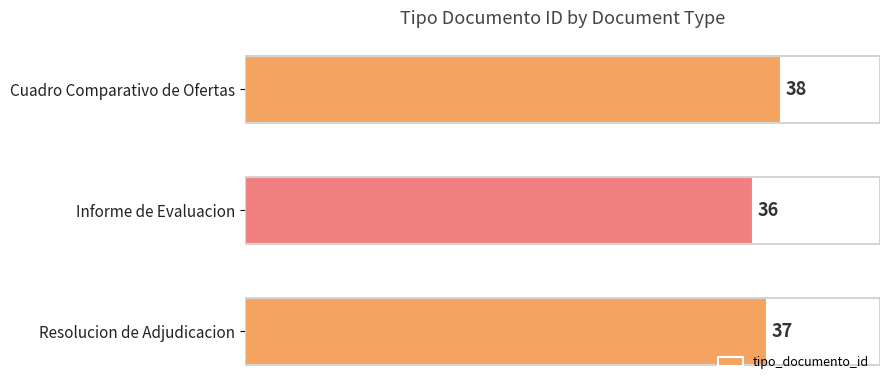

Is it true that the value at Cuadro Comparativo de Ofertas is 38?

True